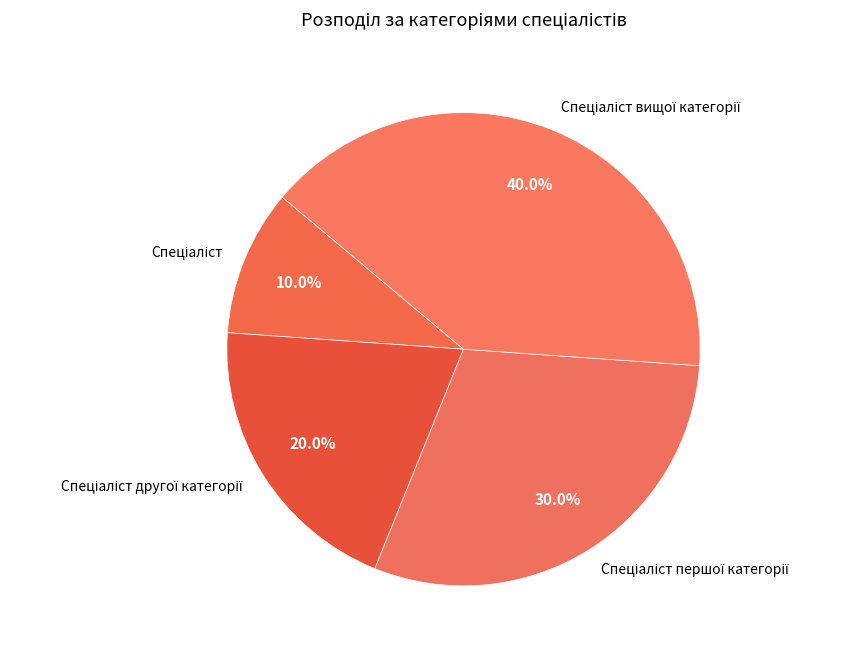

Does any single category account for the majority?

No